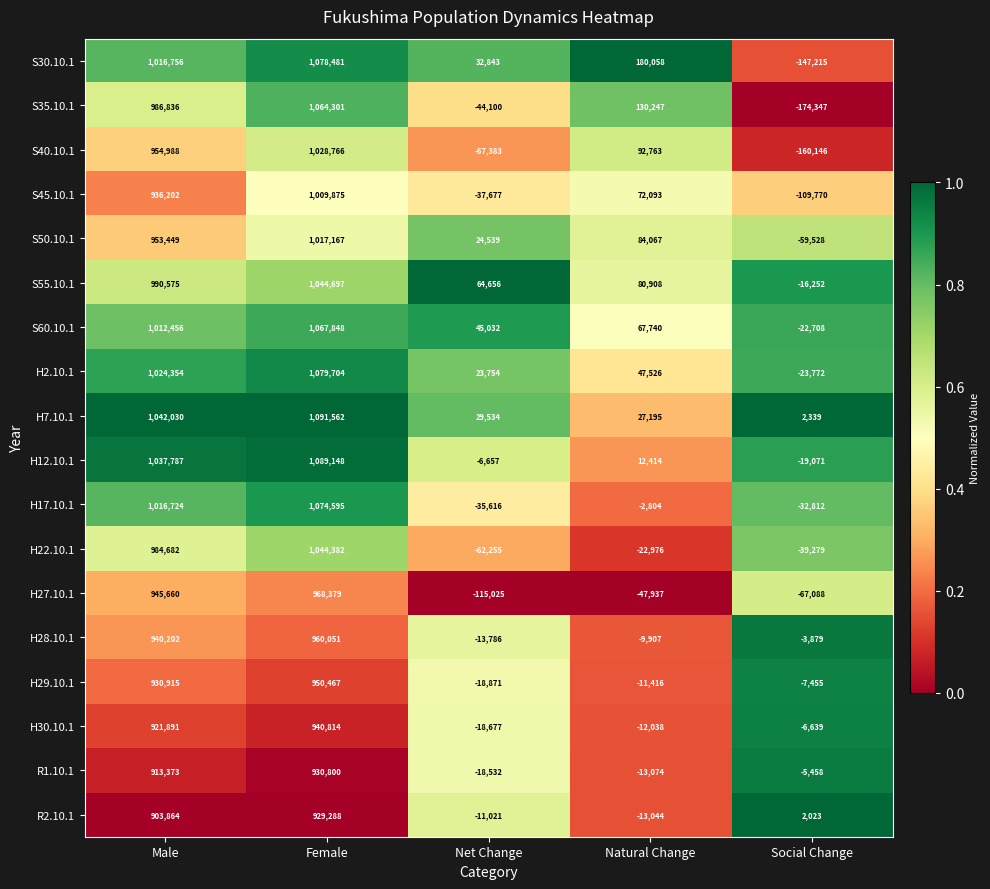

What is the difference between the second highest and second lowest values in the H27.10.1 series?

1012748